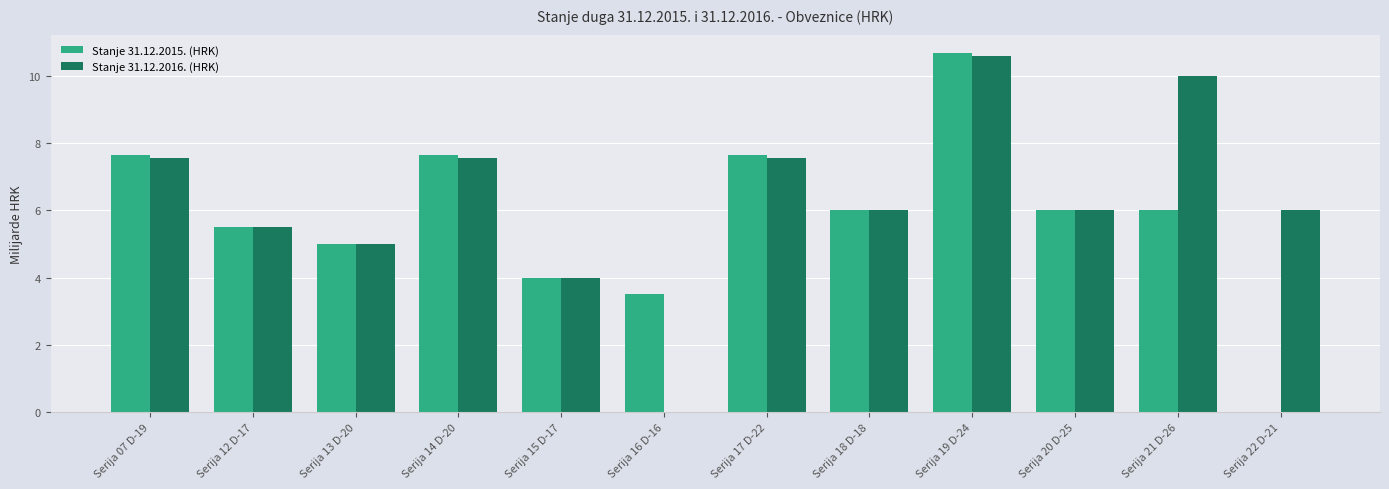

How many values in Stanje 31.12.2016. (HRK) are above zero?

11